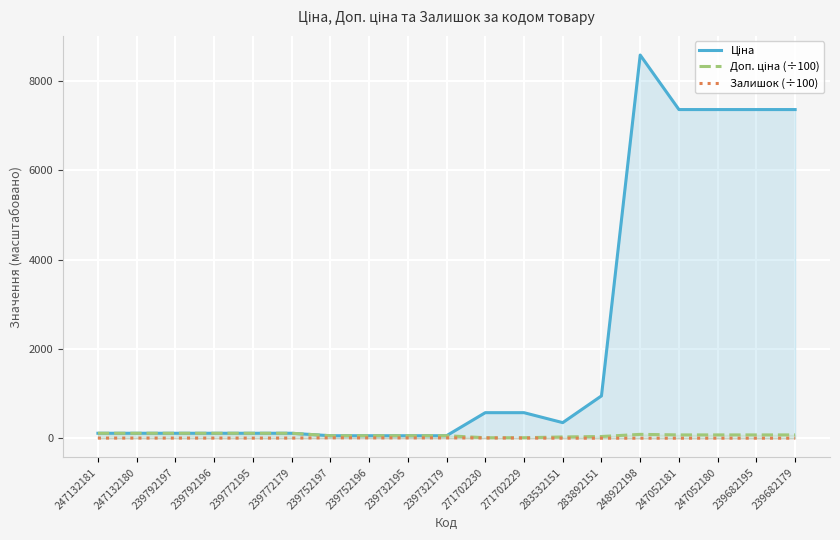

Reading left to right, extract all data points from this chart.

Ціна: 110.5	110.5	110.5	110.5	110.5	110.5	55.3	55.3	55.3	55.3	571.6	571.6	348.6	947.6	8581.1	7360.2	7360.2	7360.2	7360.2
Доп. ціна (÷100): 110.5	110.5	110.5	110.5	110.5	110.5	55.3	55.3	55.3	55.3	10.5	10.5	27.9	37.9	85.8	73.6	73.6	73.6	73.6
Залишок (÷100): 2.6	2.9	2.9	2.9	2.2	2.9	8.4	7.0	6.4	7.0	5.2	3.7	0.1	0.2	0.1	0.2	0.2	0.4	0.2